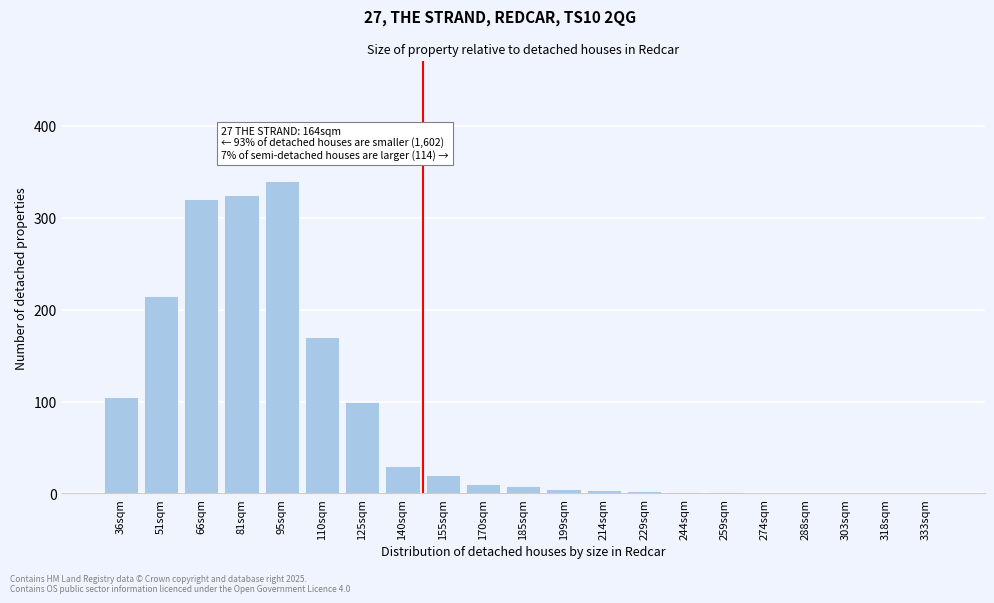

What is the change in value from 66sqm to 170sqm?

-310